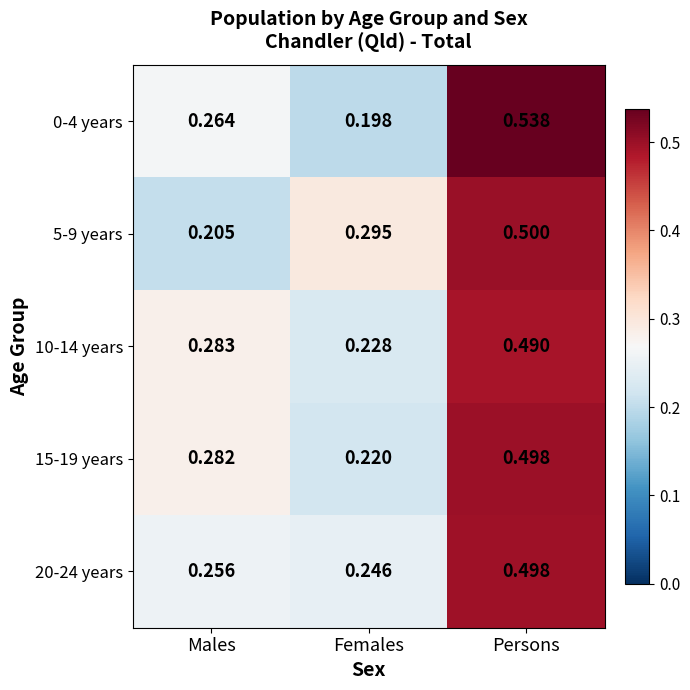

Which series has the largest total across all categories?

10-14 years